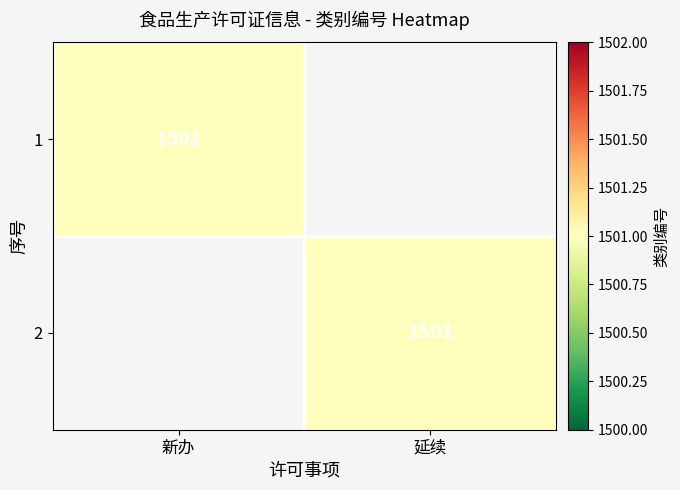

Which category has the lowest value across all series?

延续